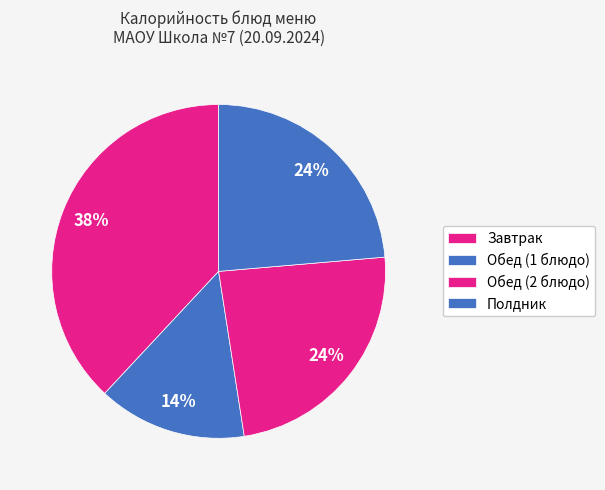

Count the number of slices in the pie.

4